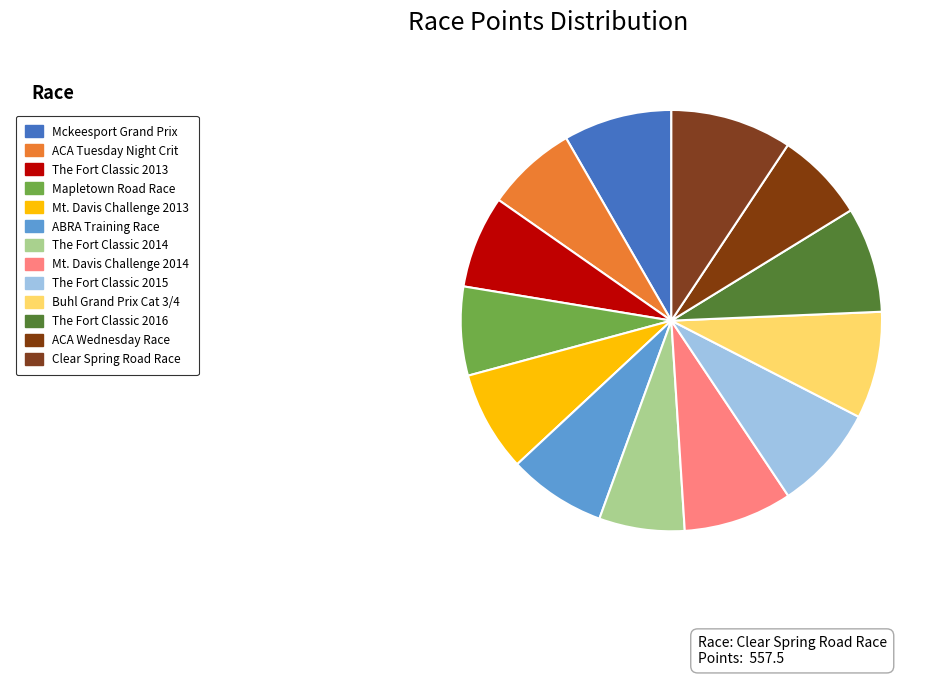

Which category has the biggest portion of the pie?

Clear Spring Road Race